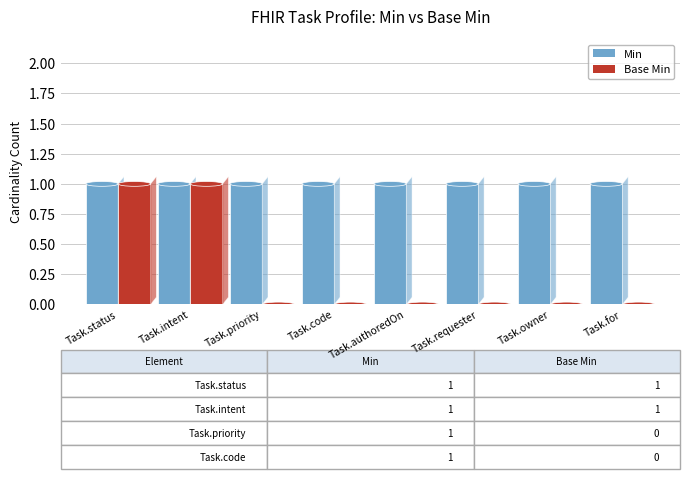

What value does the Min series have at Task.status?

1